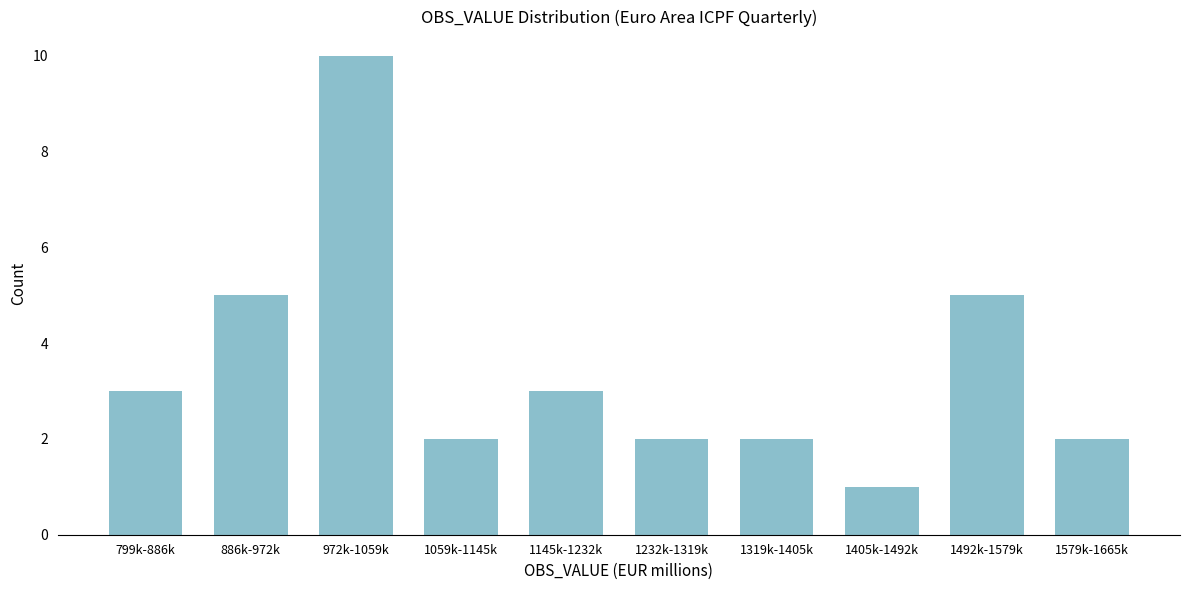

Reading left to right, extract all data points from this chart.

3	5	10	2	3	2	2	1	5	2